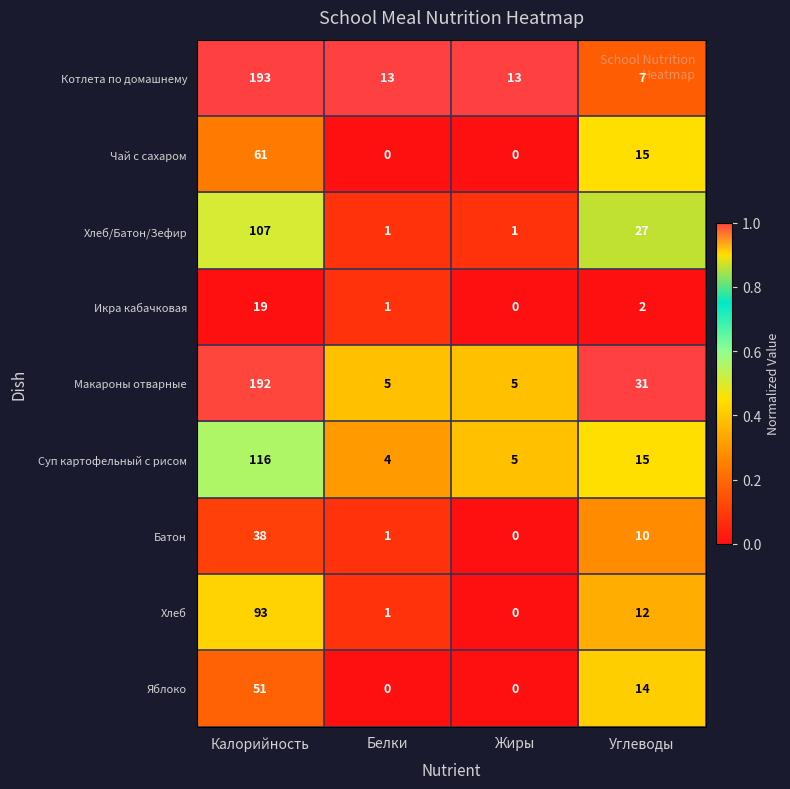

What is the maximum value for Котлета по домашнему?

193